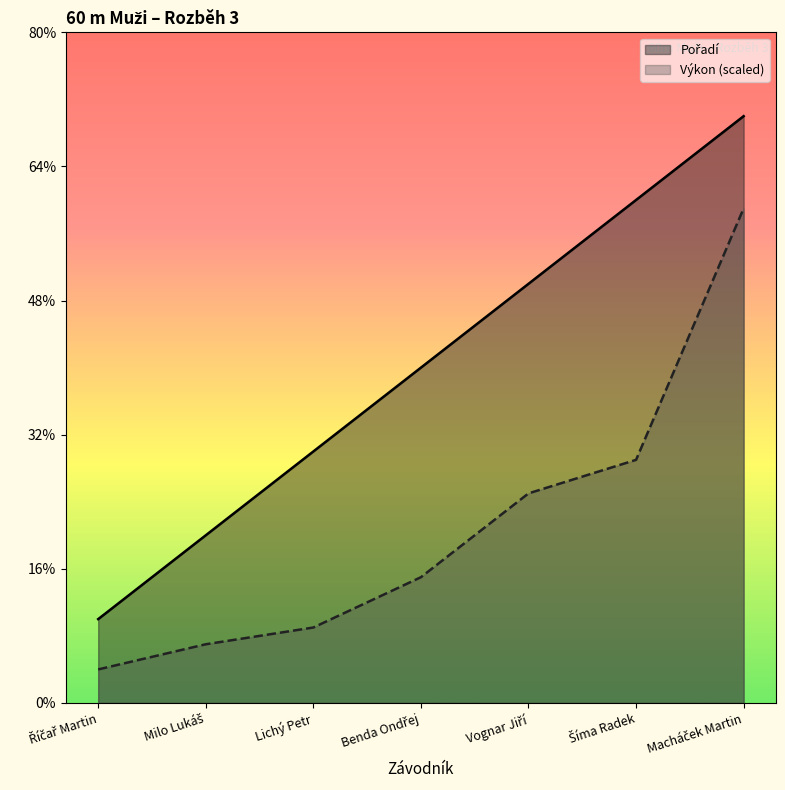

Count the number of data series in this chart.

2